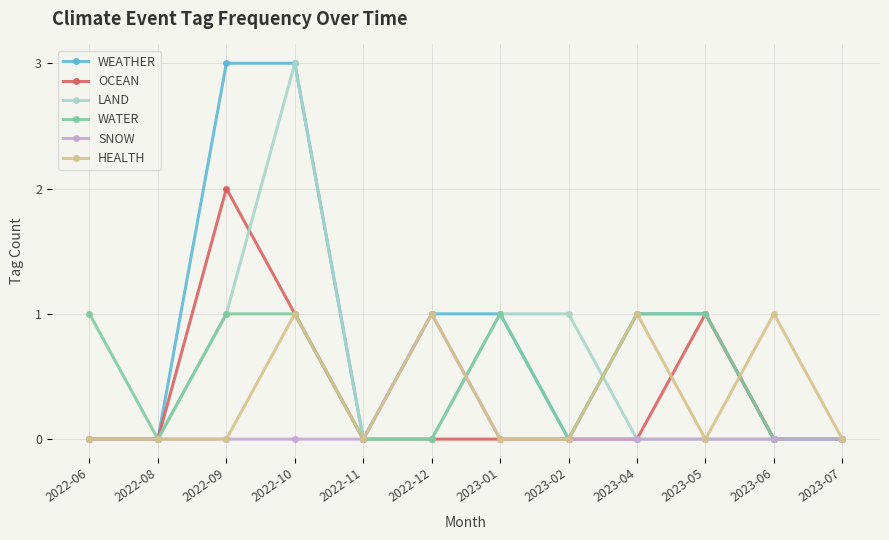

What position from the right is 2022-06?

12